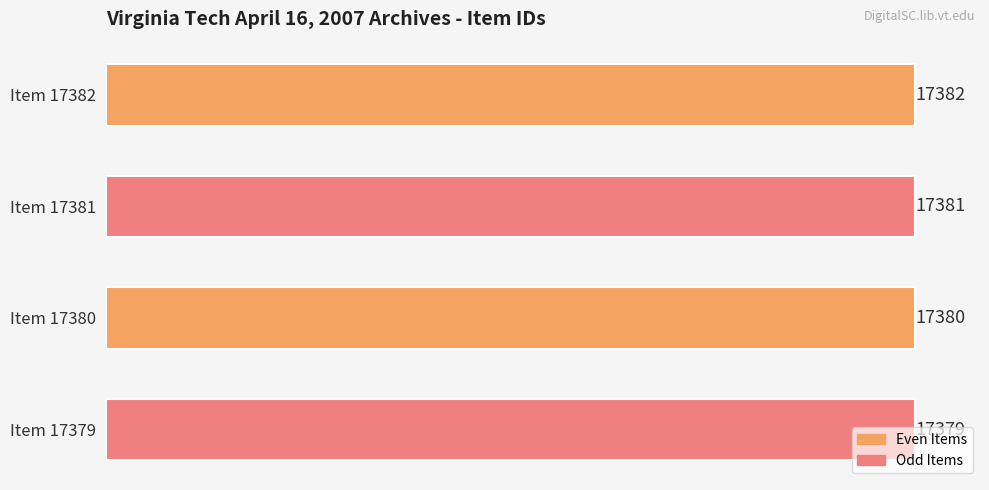

Rank the categories by value from lowest to highest.

Item 17379, Item 17380, Item 17381, Item 17382